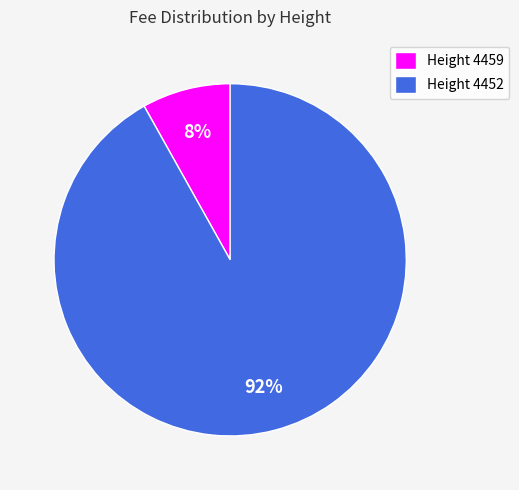

Is there a majority slice in this chart?

Yes